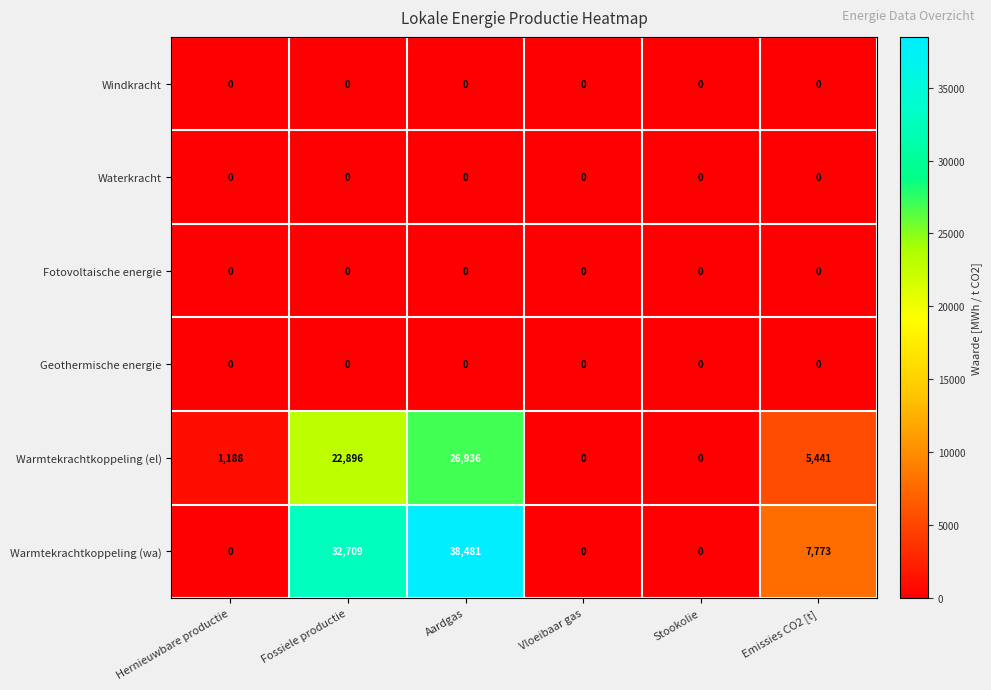

What is the spread (max minus min) of values at Hernieuwbare productie?

1188